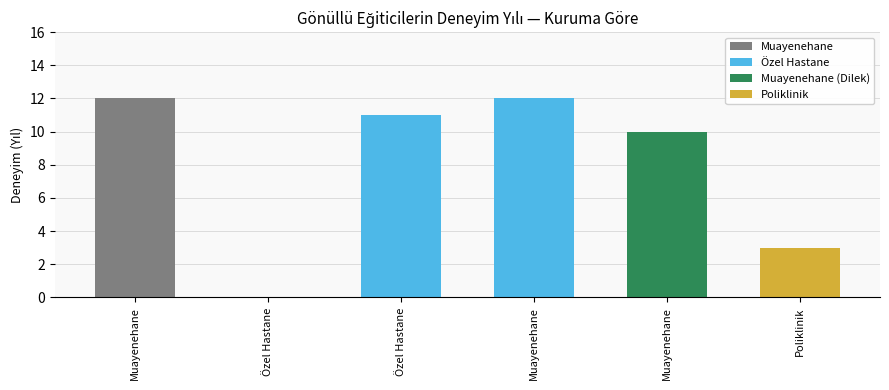

What is the label of the 6th bar from the left?

Poliklinik